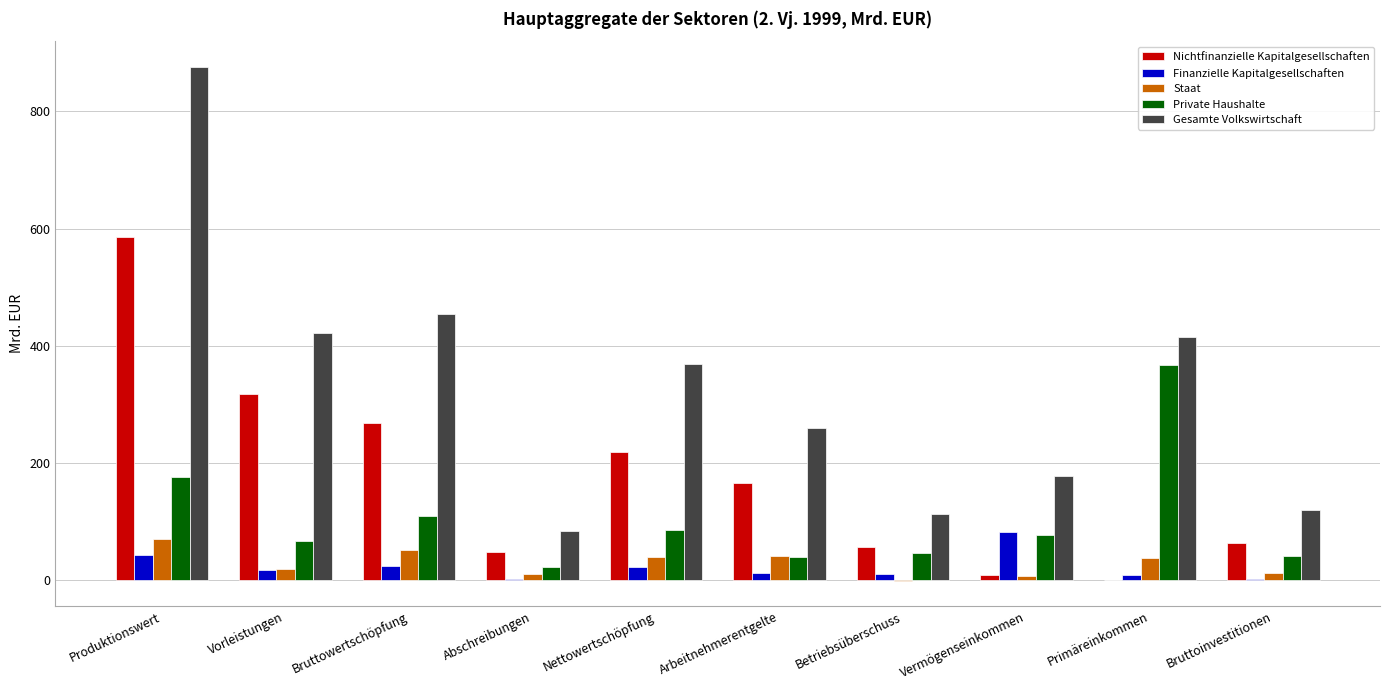

Which category has the highest value in the Nichtfinanzielle Kapitalgesellschaften series?

Produktionswert